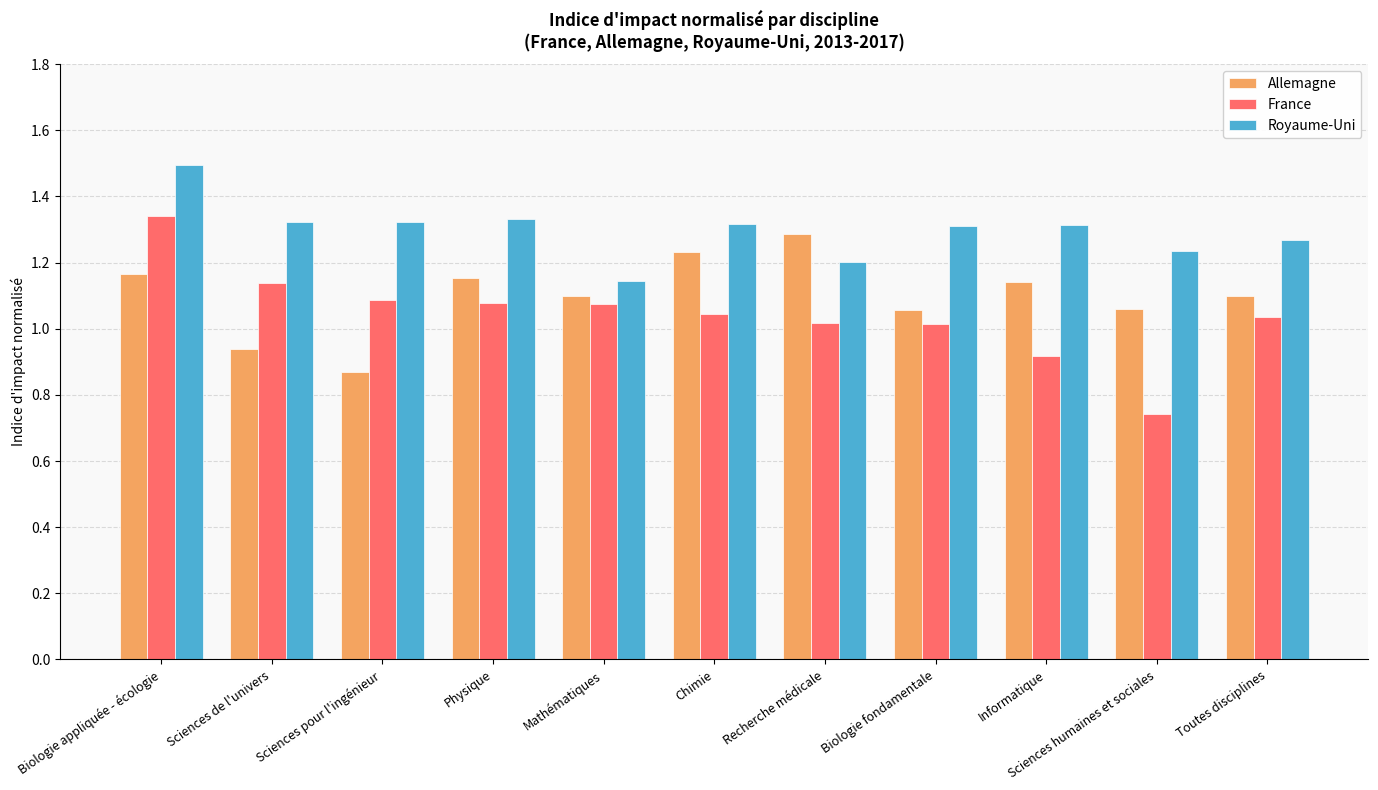

What is the spread (max minus min) of values at Sciences de l'univers?

0.4